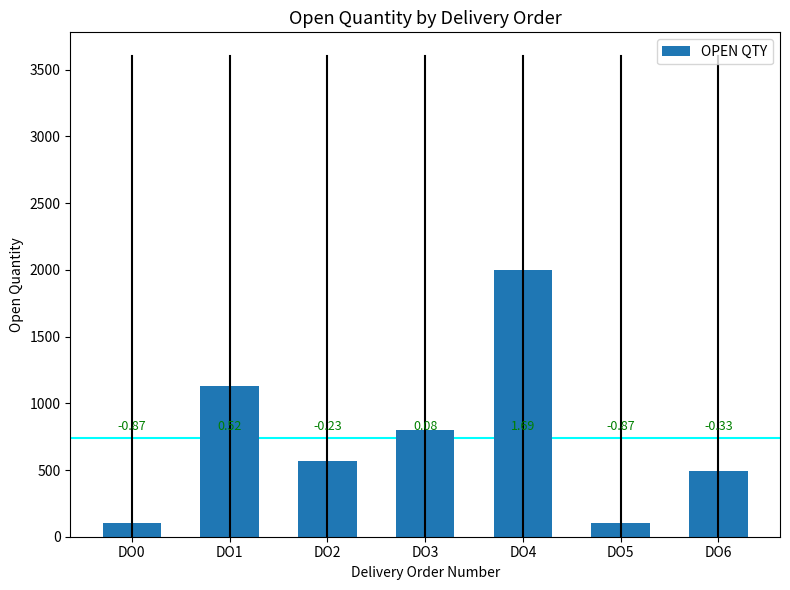

Are the bars horizontal?

No